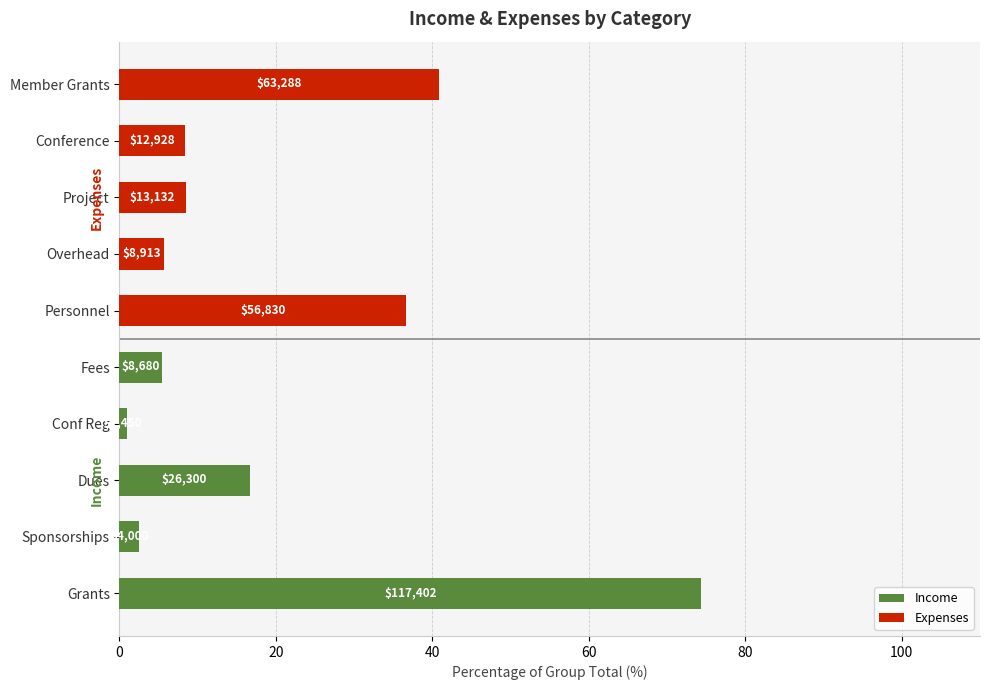

What are all the series names shown in the legend?

Income, Expenses